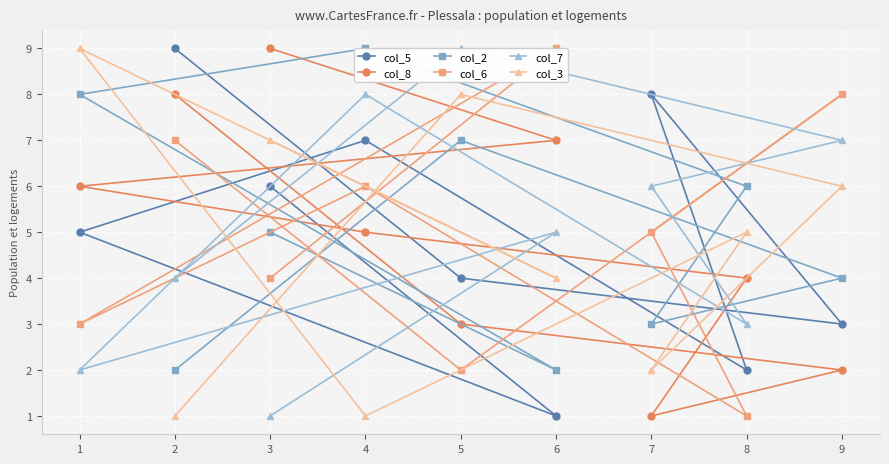

What are all the series names shown in the legend?

col_5, col_8, col_2, col_6, col_7, col_3